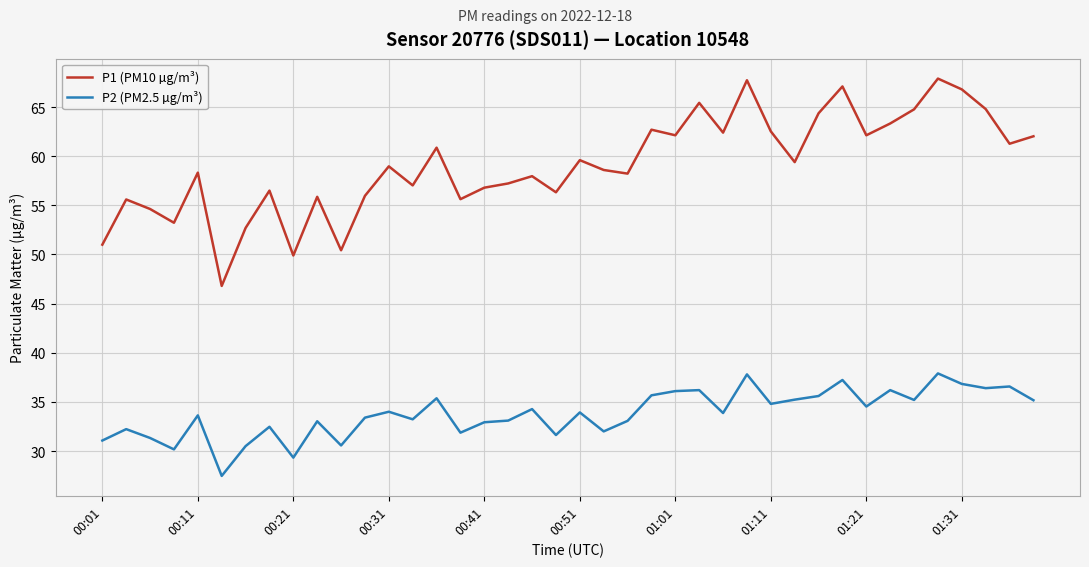

In P2 (PM2.5 µg/m³), how many points are lower than both neighbors (excluding endpoints)?

13